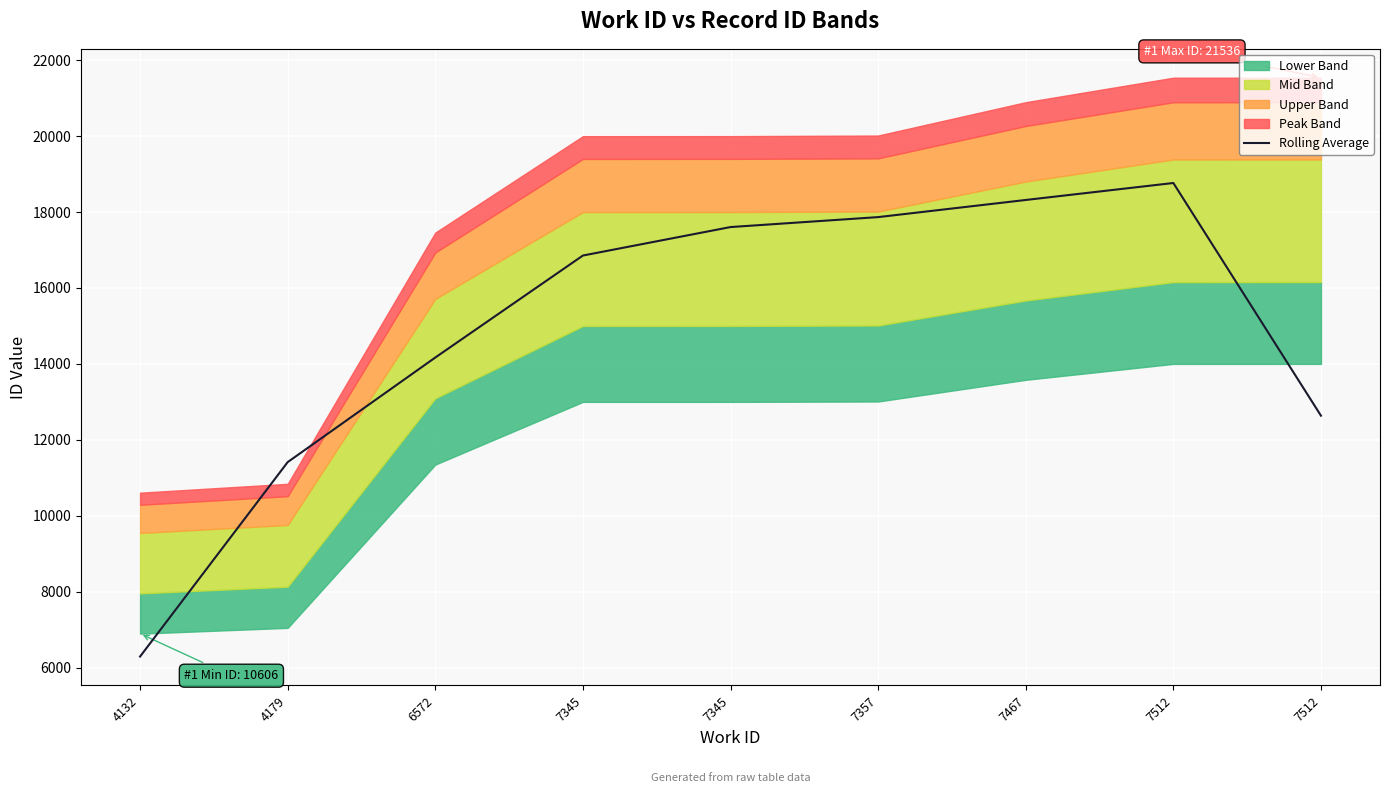

What is the value of the 1st point from the left?

6290.8